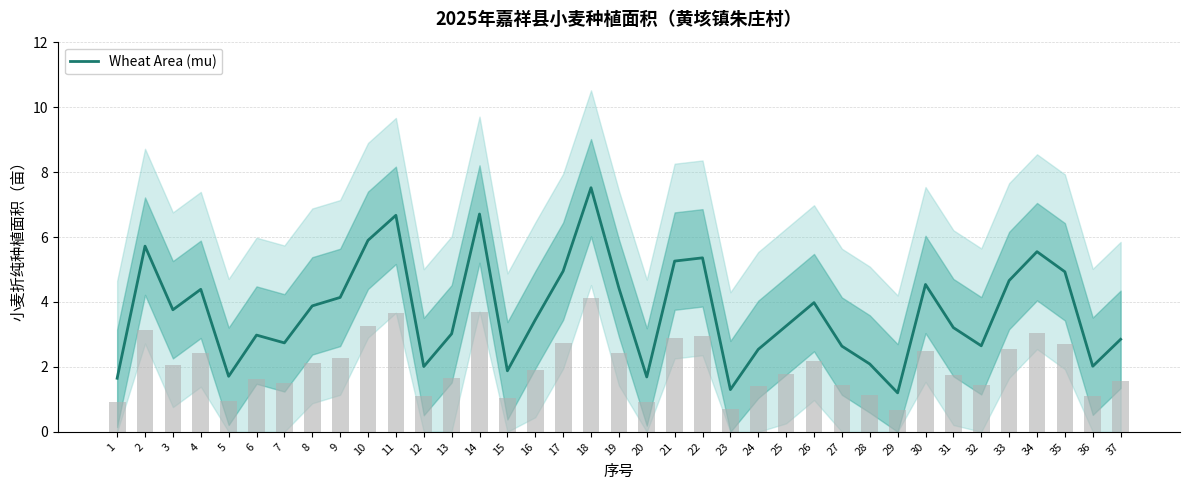

At which label is the value closest to 4?

26